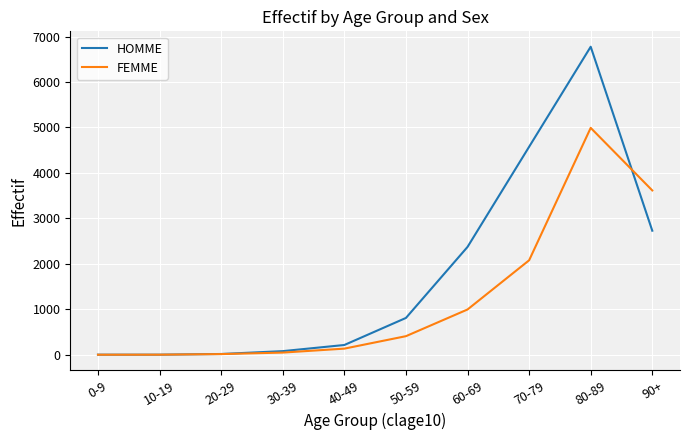

Which series has the largest total across all categories?

HOMME